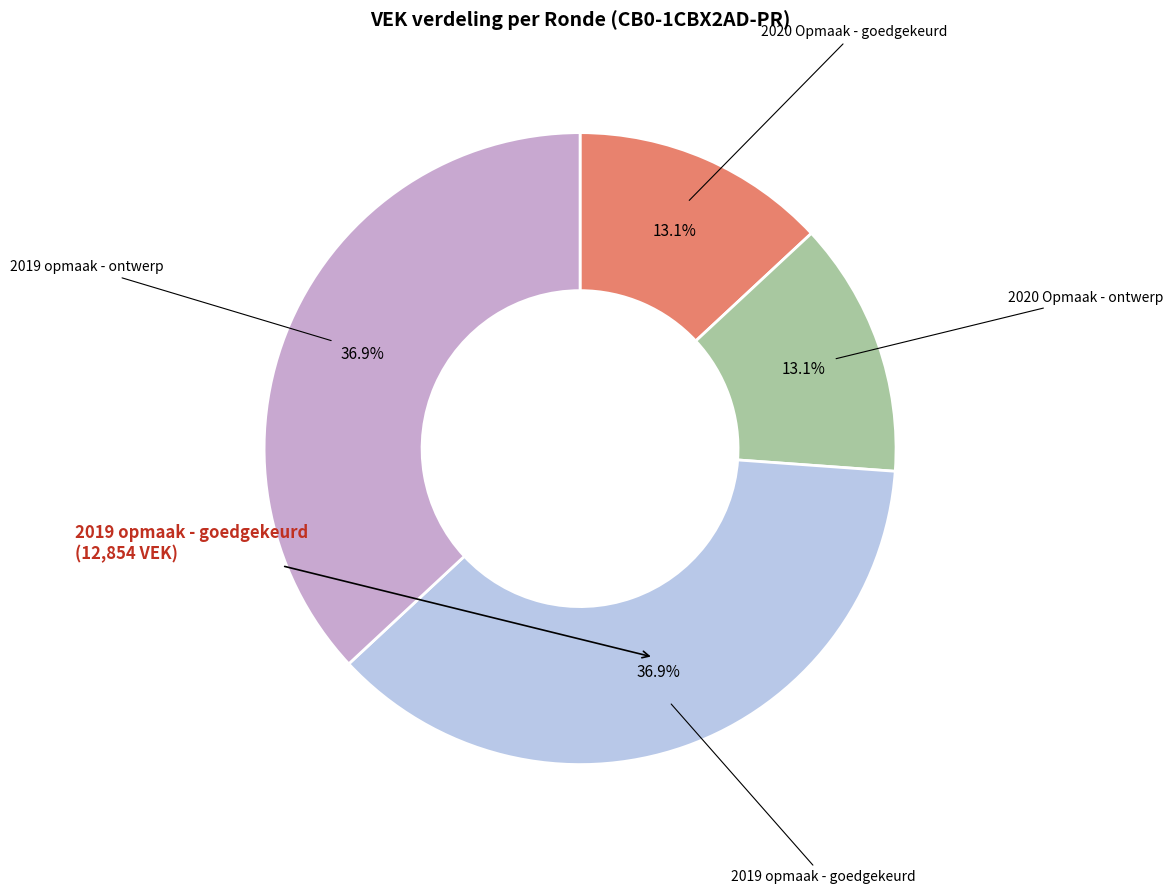

How many slices are in this pie chart?

4